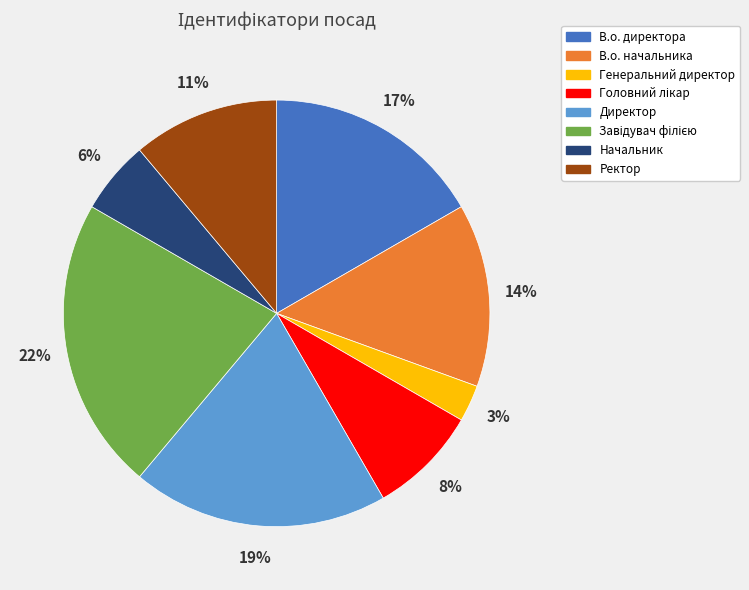

Combined, do Директор and В.о. начальника account for over 50%?

No